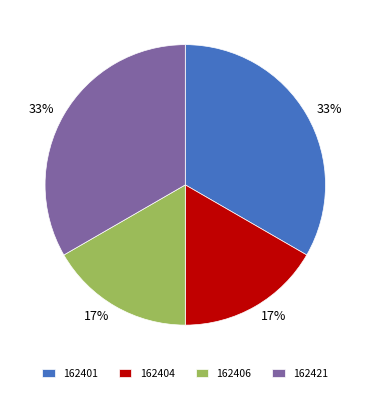

To the nearest percent, what portion does 162401 represent?

33%